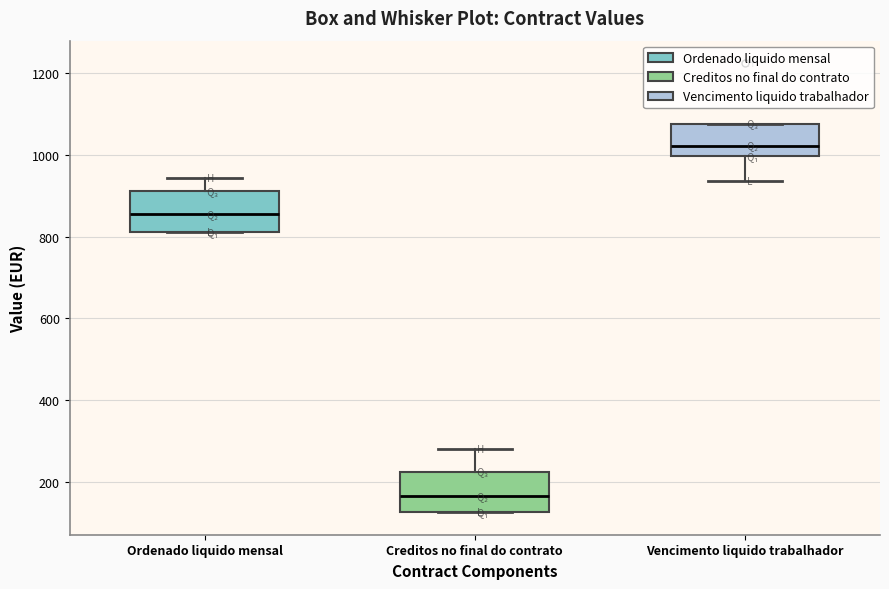

Where is the lower edge of the box for Creditos no final do contrato on the y-axis? The values are not printed on the chart, so give them approximately, as read against the axis.

120